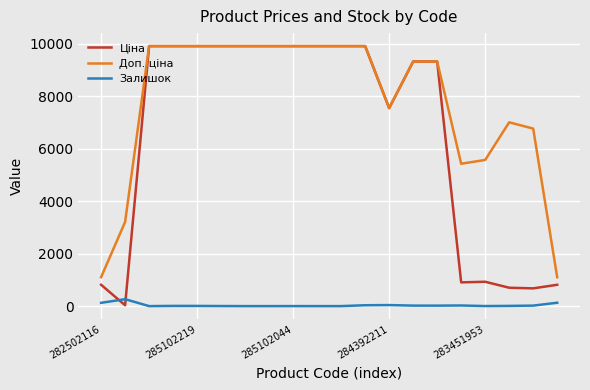

What is the greatest value displayed?

9908.5